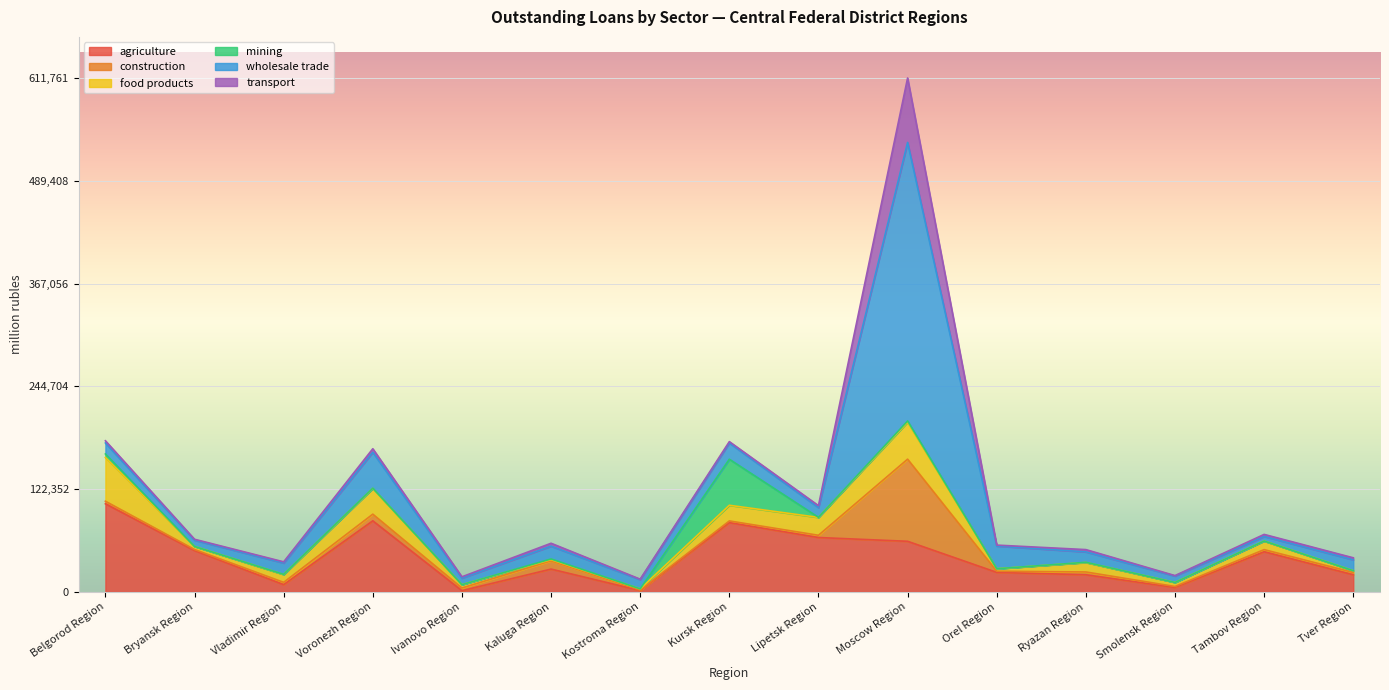

Does the chart display data point markers on the line(s)?

No